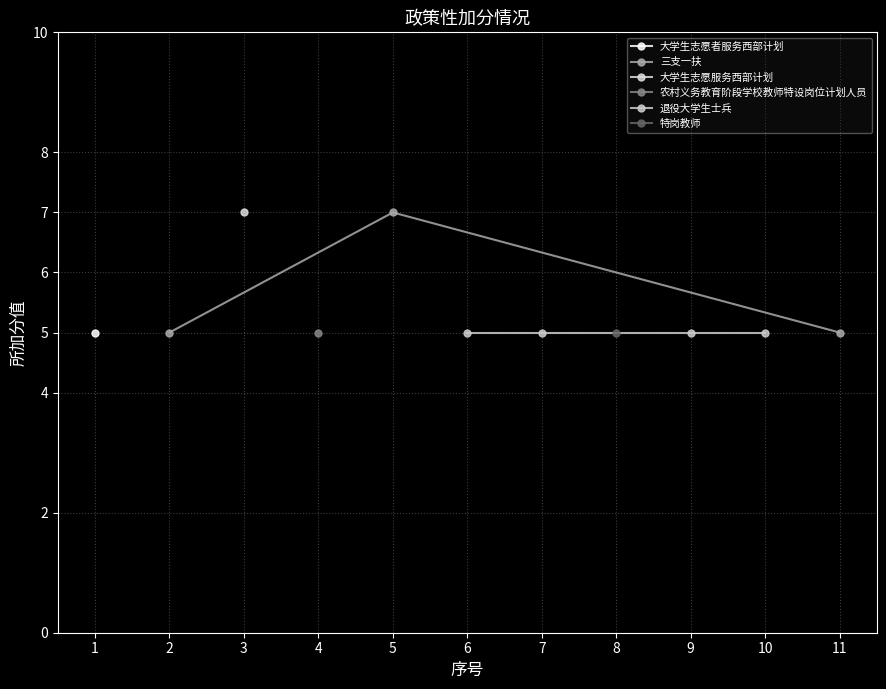

What is the maximum value shown in the chart?

7